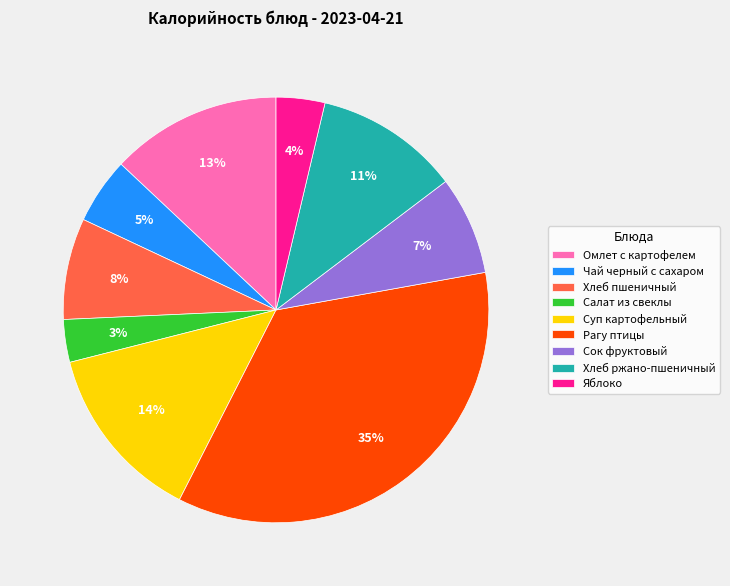

How many segments does this pie chart have?

9